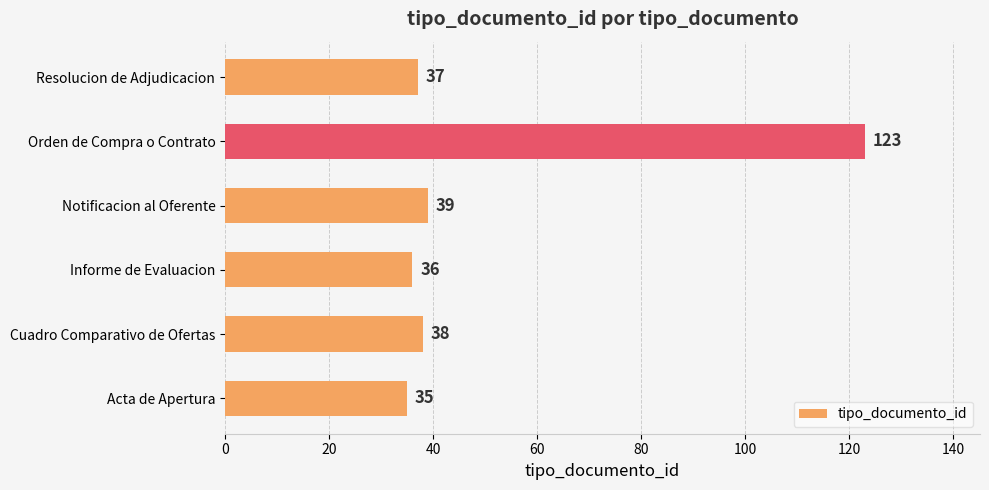

Reading bottom to top, transcribe all the data shown in this chart.

Acta de Apertura=35	Cuadro Comparativo de Ofertas=38	Informe de Evaluacion=36	Notificacion al Oferente=39	Orden de Compra o Contrato=123	Resolucion de Adjudicacion=37